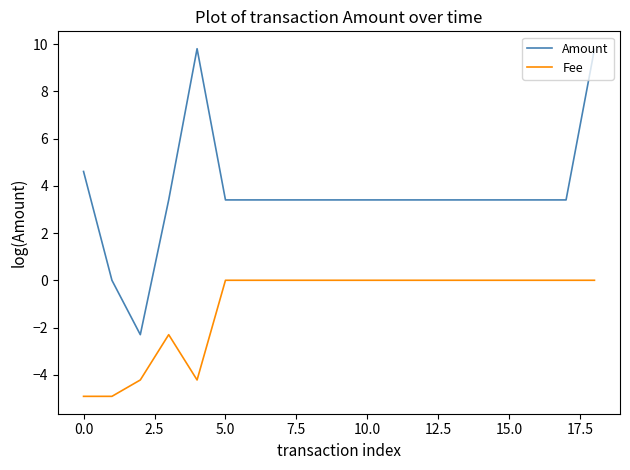

True or false: Fee and Amount intersect in this chart.

False